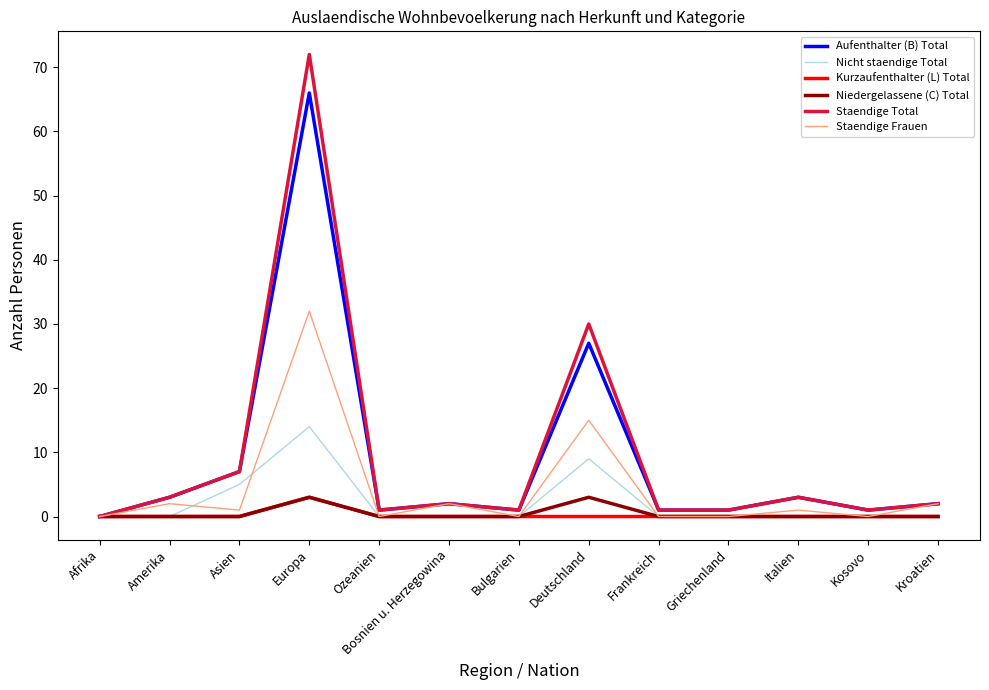

Where is the first local minimum for Staendige Frauen?

Asien